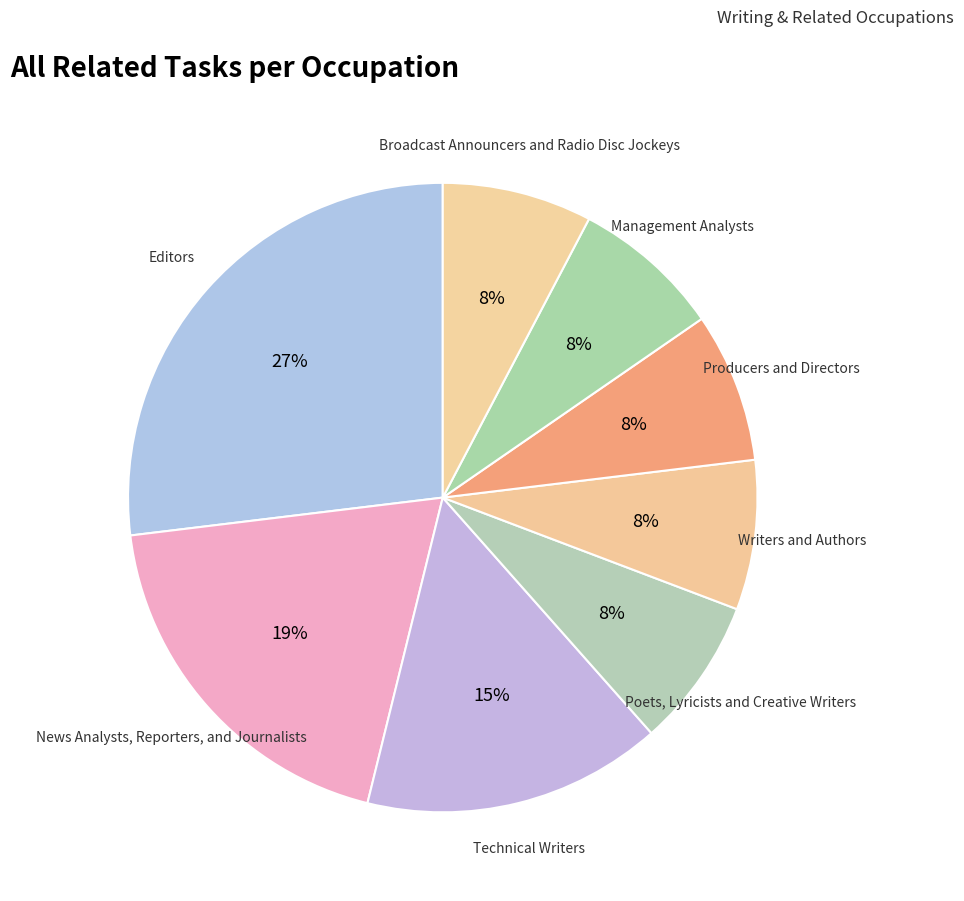

Is there a majority slice in this chart?

No